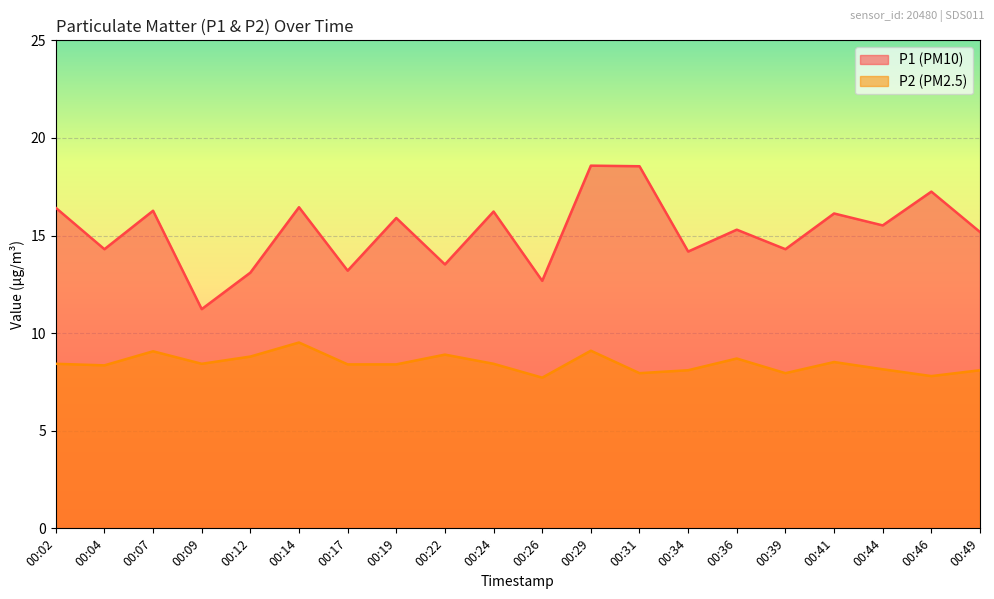

At how many categories does at least one series exceed 17?

3